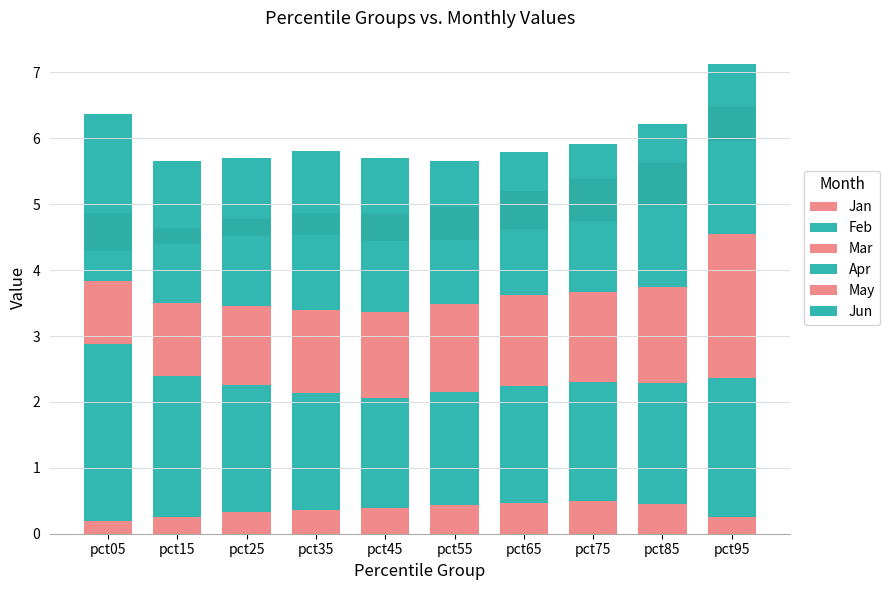

Is the value of Jan at pct85 greater than the value of Apr at pct65?

No